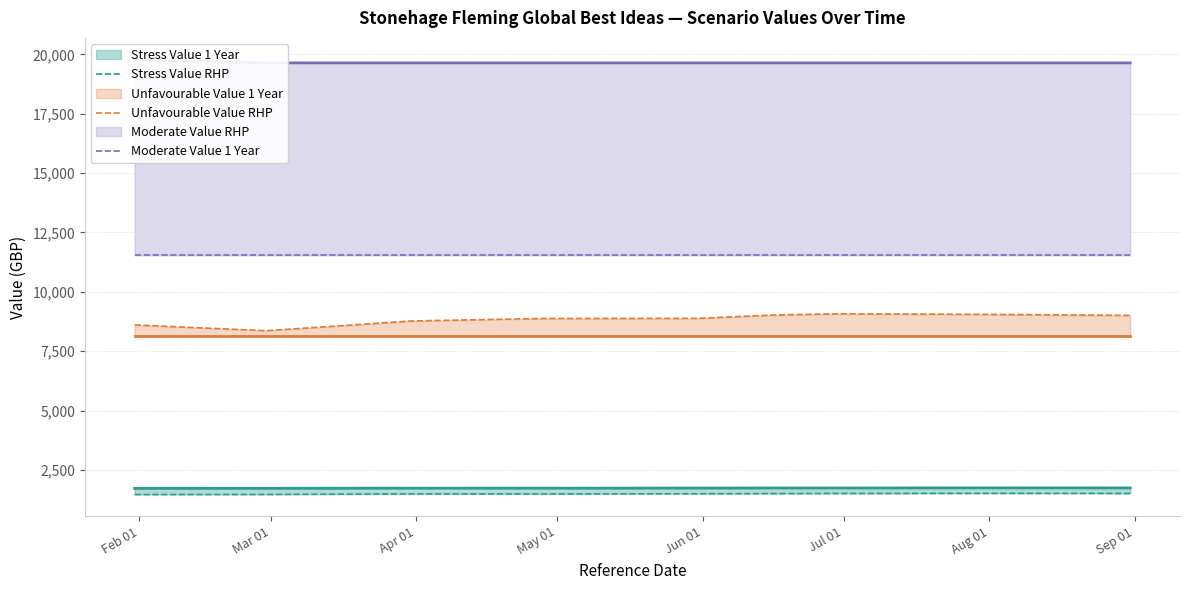

In Stress Value RHP, how many points are higher than both neighbors (excluding endpoints)?

2